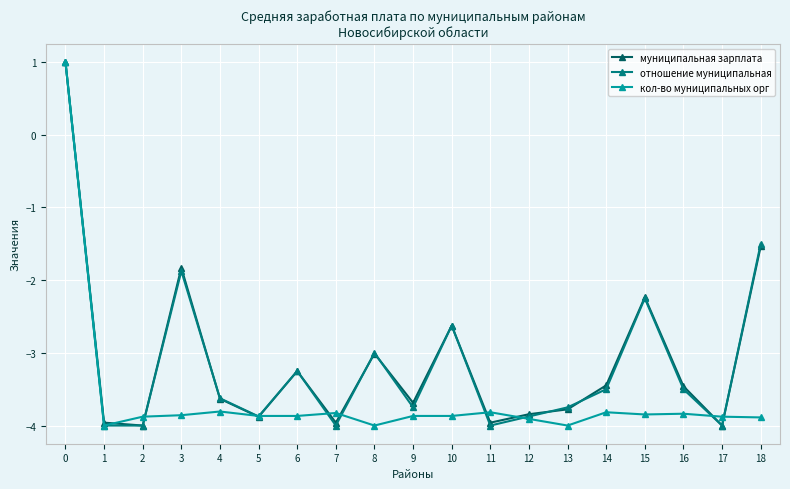

What is the minimum value shown in the chart?

-4.0